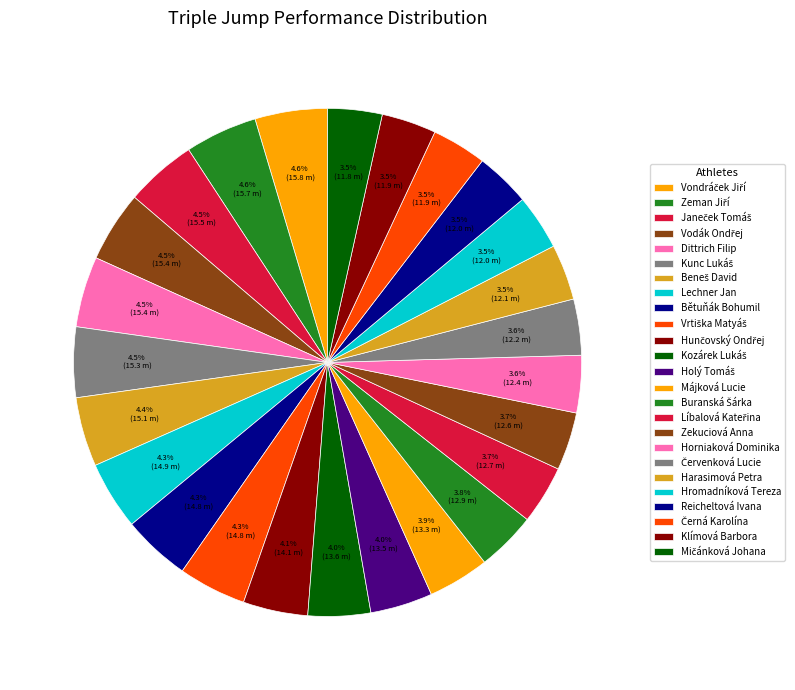

Between Vodák Ondřej and Bětuňák Bohumil, which is larger?

Vodák Ondřej